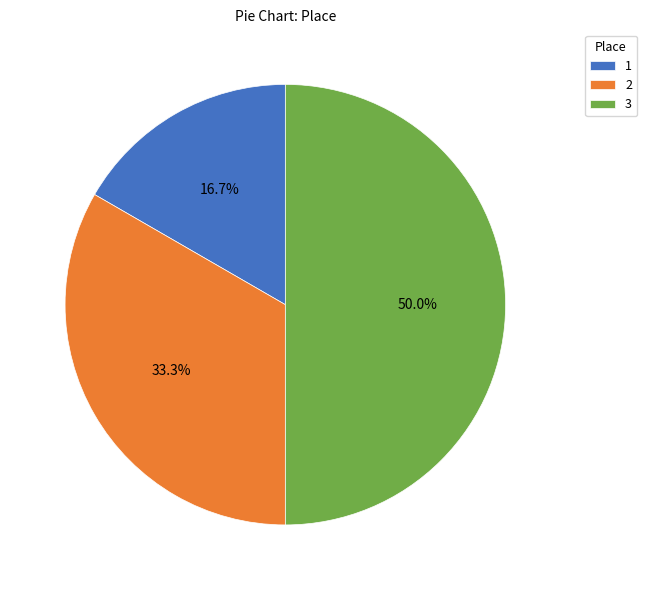

Approximately how many times larger is the value at 3 compared to 1?

3.0